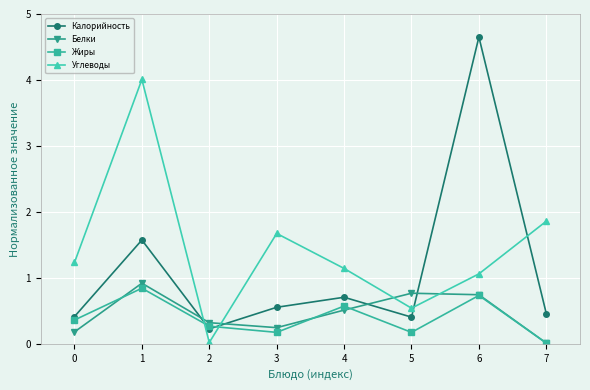

Where is the first local maximum for Углеводы?

1